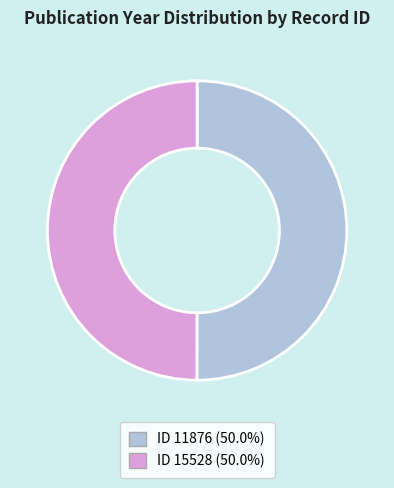

Is the sum of ID 11876 (50.0%) and ID 15528 (50.0%) greater than half?

Yes